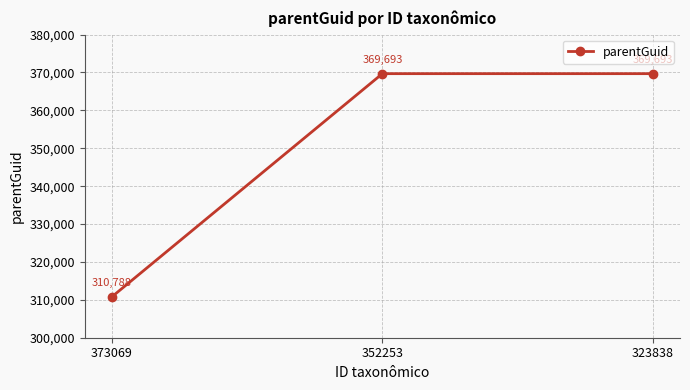

Count the values in the range 310788 to 369693.

3